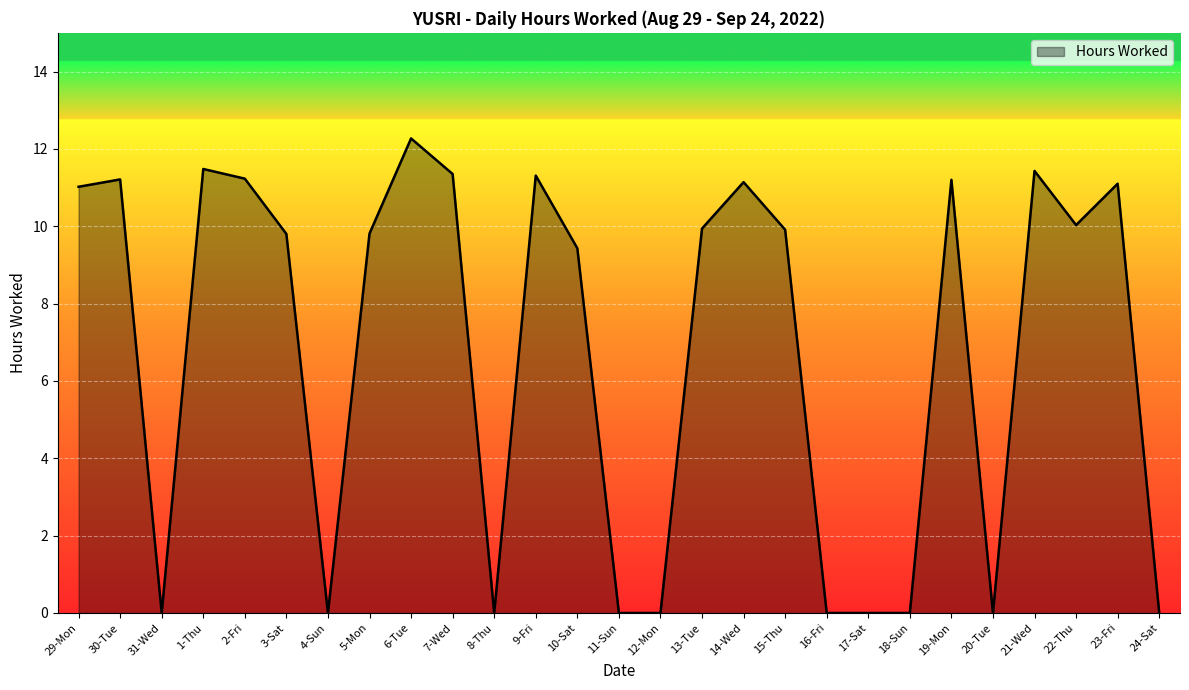

Which has a higher value, 21-Wed or 6-Tue?

6-Tue